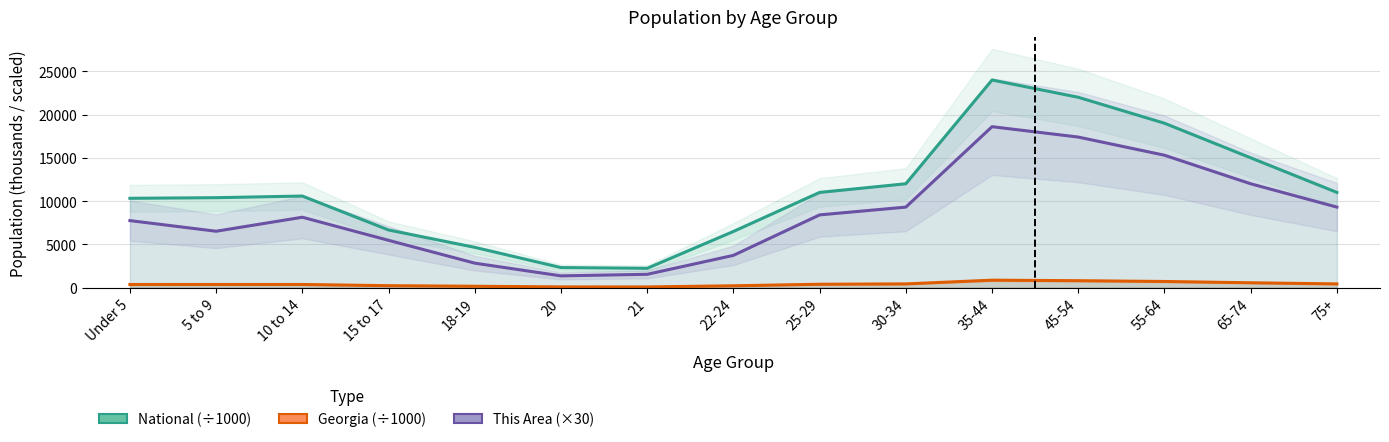

Reading right to left, list all the values displayed in this chart.

National (÷1000): 75+=11000.0	65-74=15000.0	55-64=19000.0	45-54=22000.0	35-44=24000.0	30-34=12000.0	25-29=11000.0	22-24=6482.7	21=2223.2	20=2308.3	18-19=4647.5	15 to 17=6656.2	10 to 14=10579.9	5 to 9=10389.6	Under 5=10319.4
Georgia (÷1000): 75+=420.0	65-74=550.0	55-64=700.0	45-54=790.0	35-44=850.0	30-34=420.0	25-29=380.0	22-24=202.0	21=69.4	20=73.1	18-19=147.7	15 to 17=215.2	10 to 14=352.6	5 to 9=353.9	Under 5=350.7
This Area (×30): 75+=9300.0	65-74=12000.0	55-64=15300.0	45-54=17400.0	35-44=18600.0	30-34=9300.0	25-29=8400.0	22-24=3720.0	21=1530.0	20=1350.0	18-19=2820.0	15 to 17=5460.0	10 to 14=8130.0	5 to 9=6510.0	Under 5=7740.0